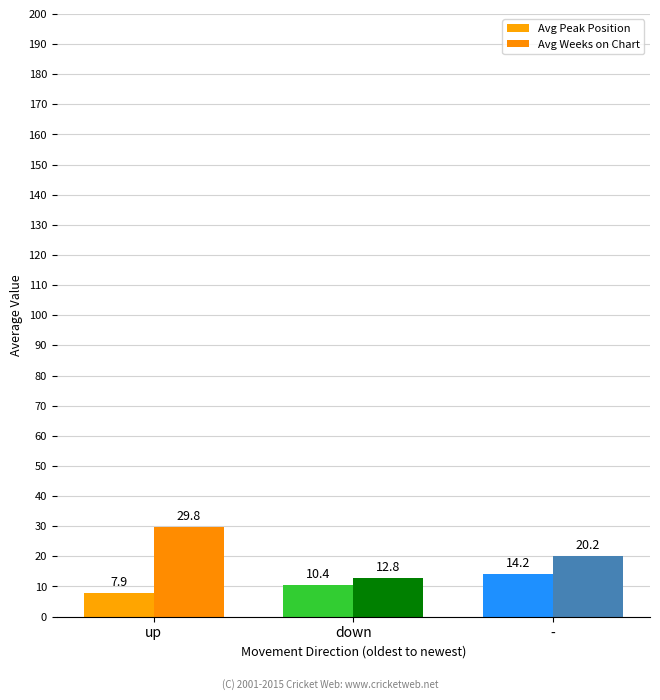

How many groups of bars are there?

3